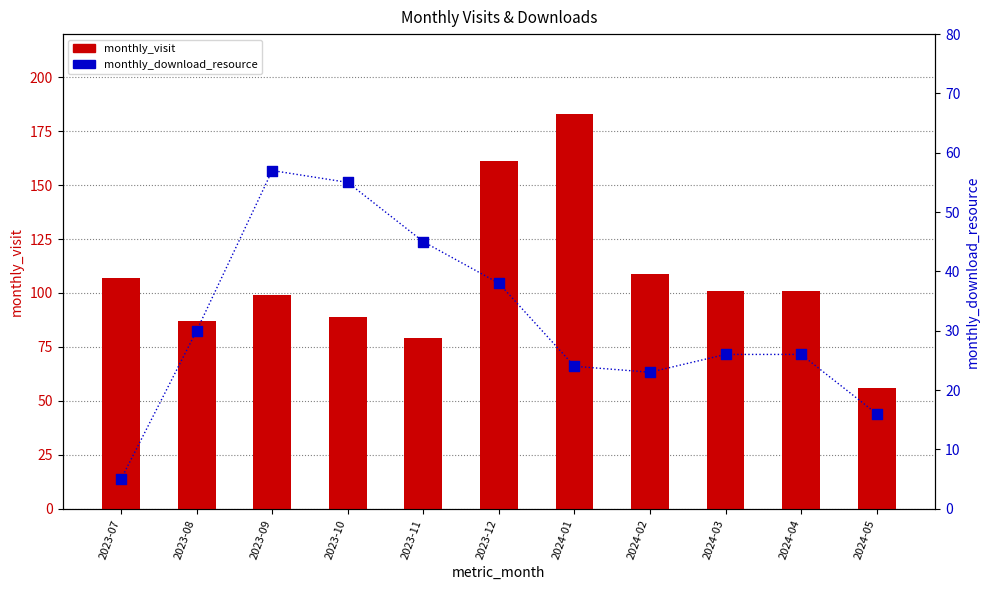

At how many categories does at least one series exceed 103?

4